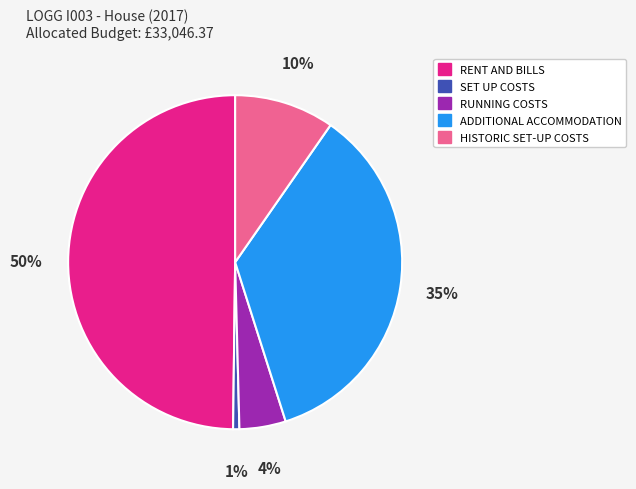

The RUNNING COSTS slice represents 14% of the pie. True or false?

False